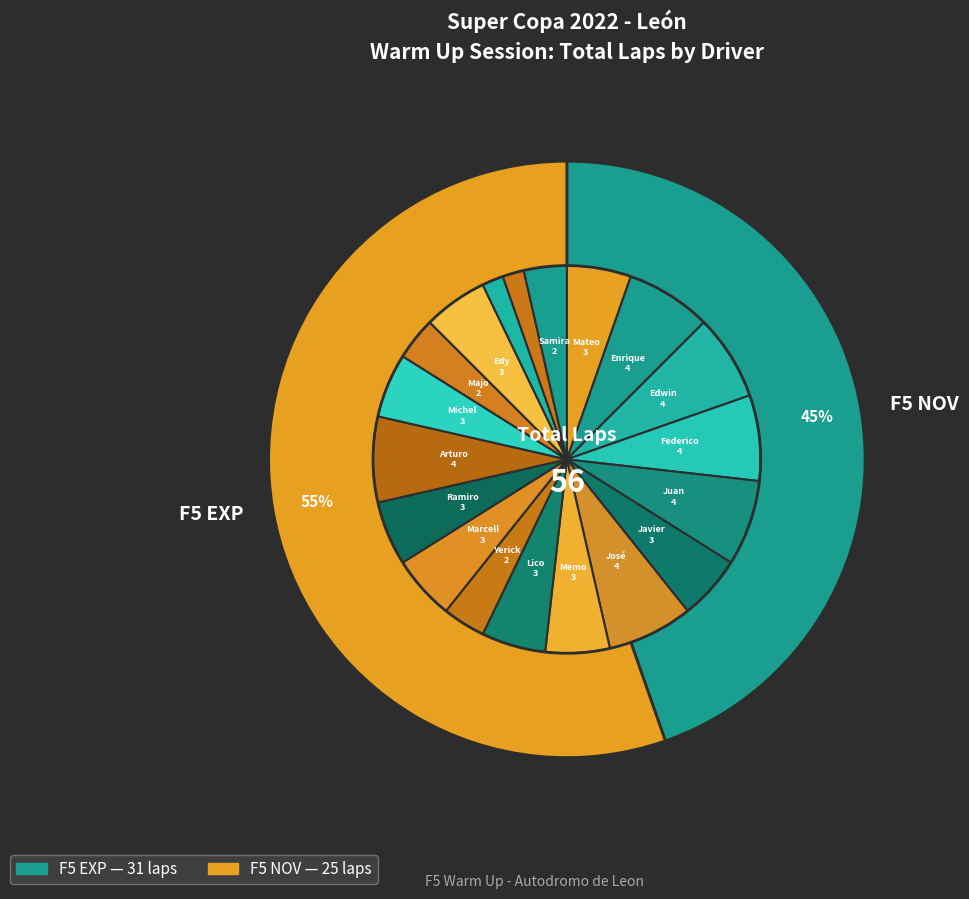

What percentage do Lico Lopez Jr and Ramiro Villavicencio together represent?

10.7%